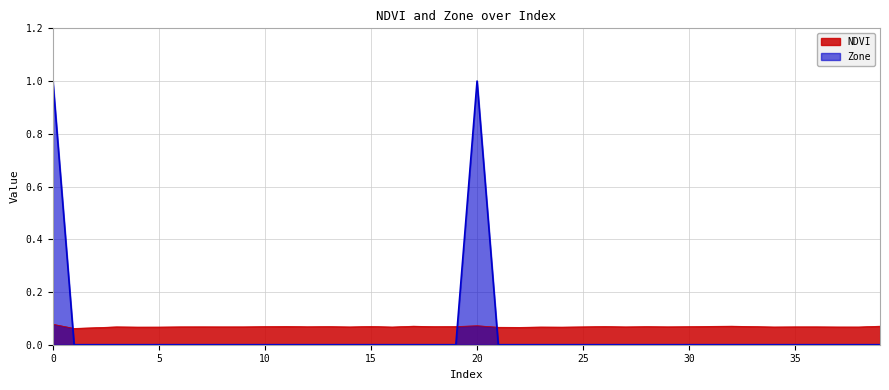

Between 9 and 33, which series saw the biggest shift?

NDVI